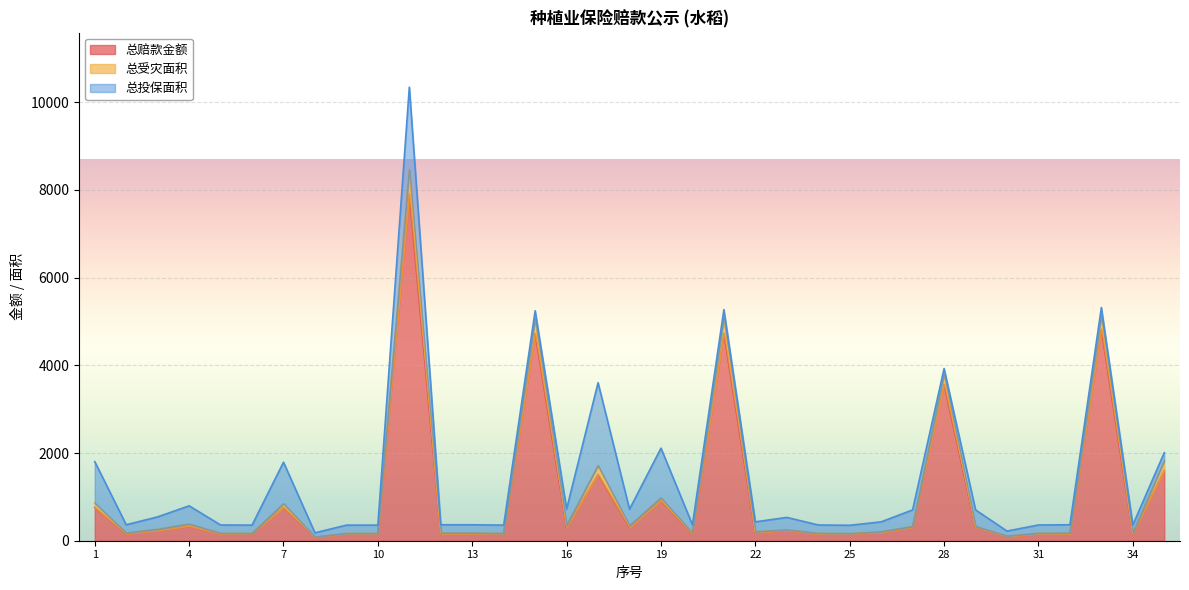

What is the sum of the 总受灾面积 values at 8 and 30?

192.1